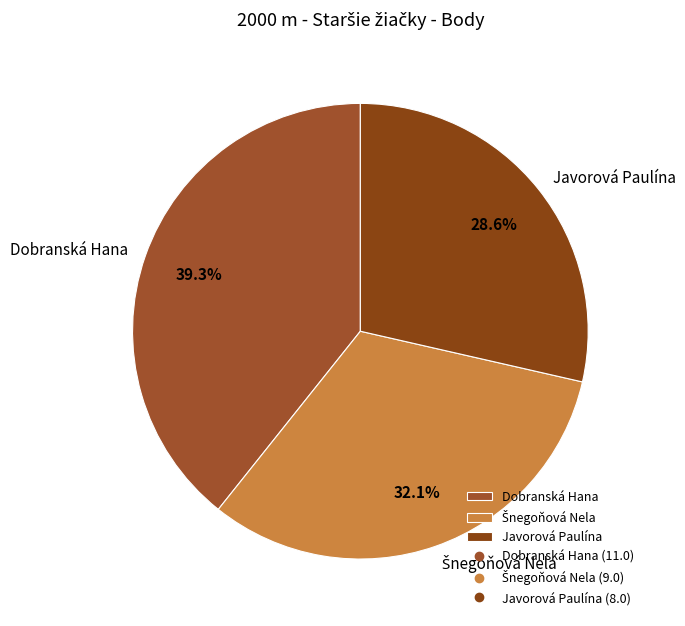

How many segments does this pie chart have?

3